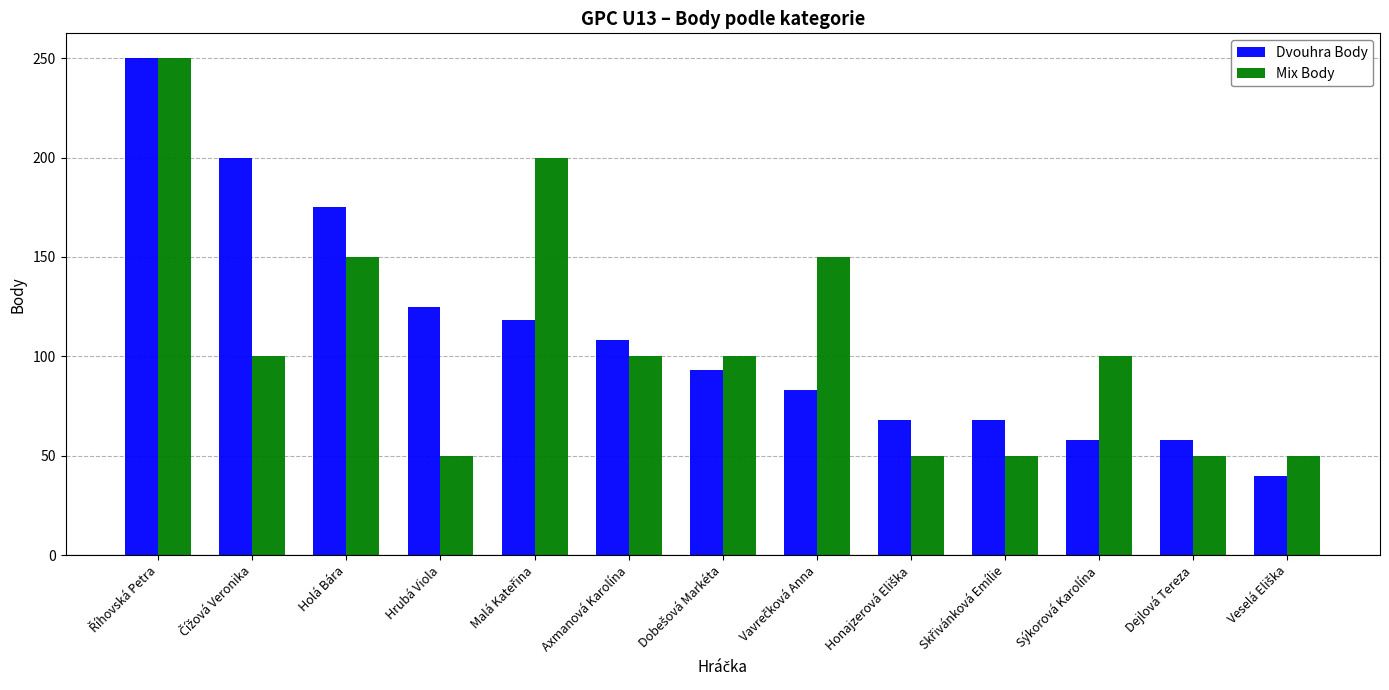

How many bars are there in total?

26